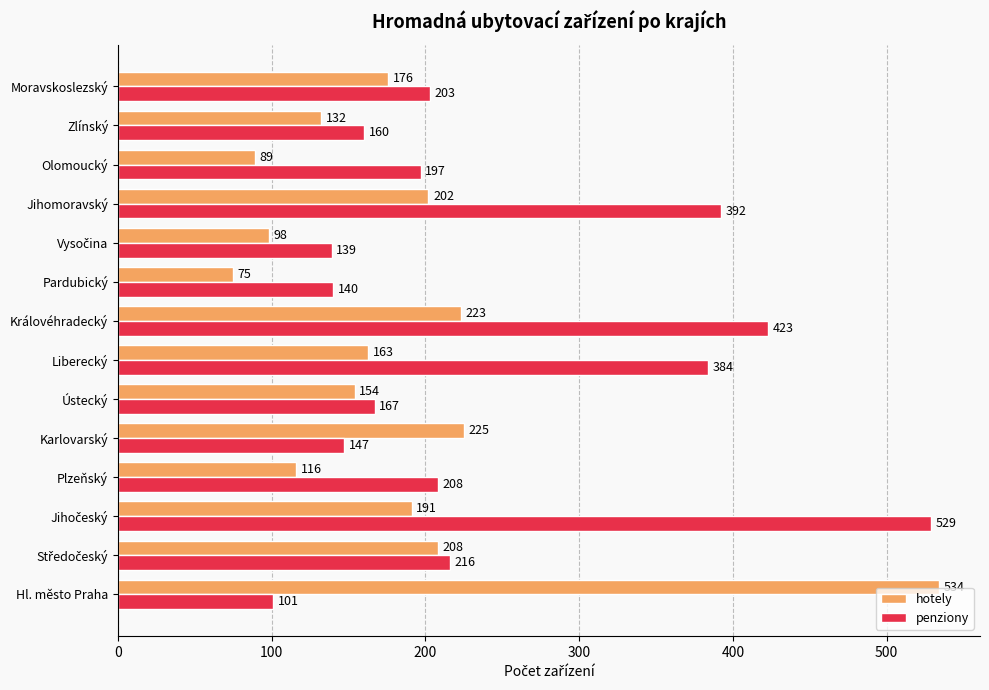

Which series has the largest total across all categories?

penziony